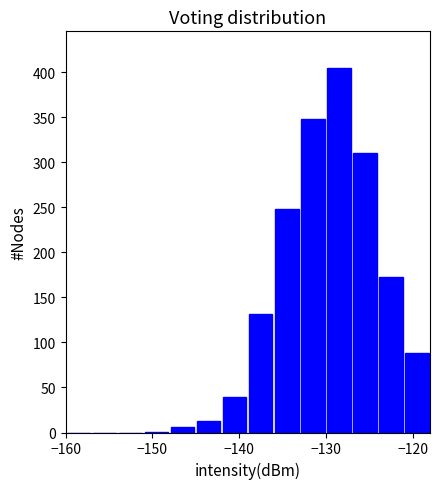

Around what value on the x-axis is the tallest bar? Give the approximate position of its centre, as read against the axis.

-128